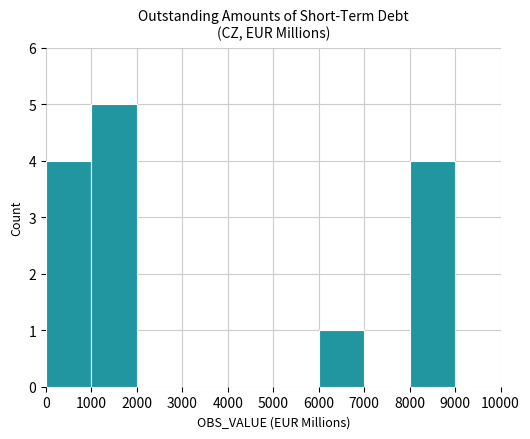

The chart shows a value of 4 at 0. True or false?

True